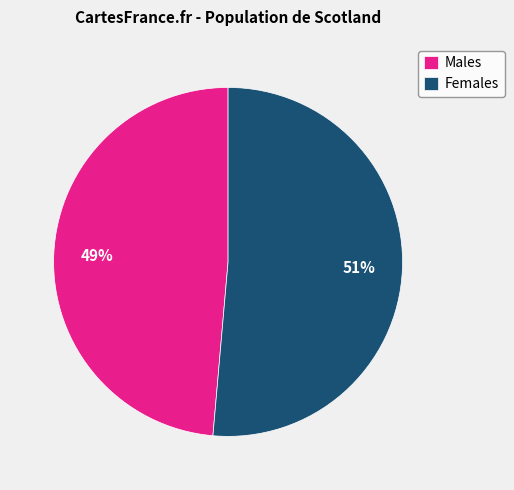

Between Females and Males, which is larger?

Females